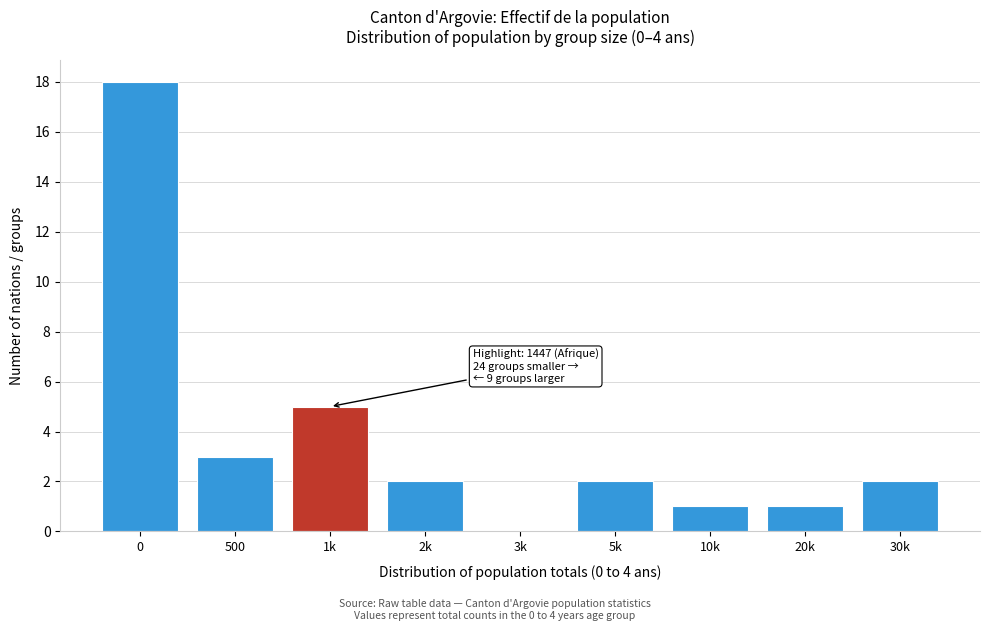

Reading left to right, transcribe all the data shown in this chart.

0=18	500=3	1k=5	2k=2	3k=0	5k=2	10k=1	20k=1	30k=2